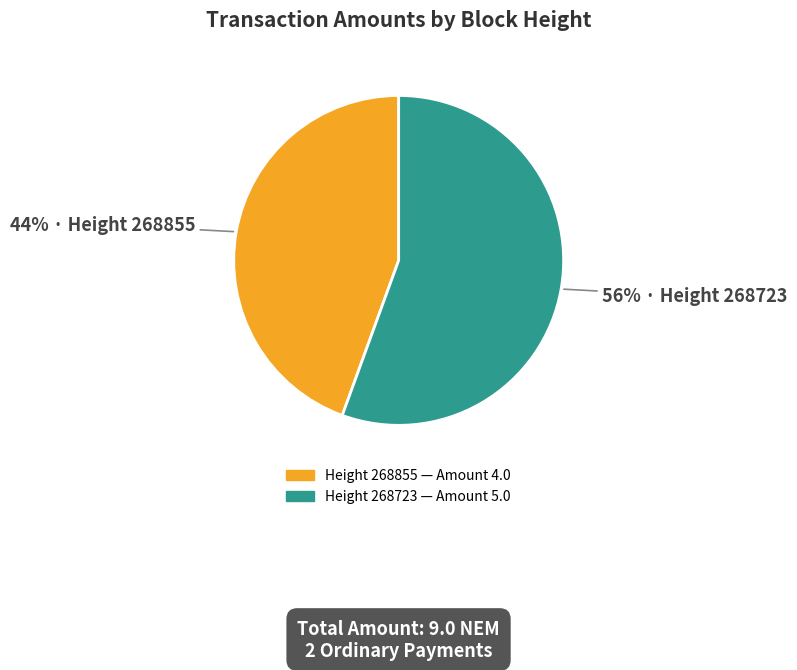

Is there any slice that represents more than half of the pie?

Yes